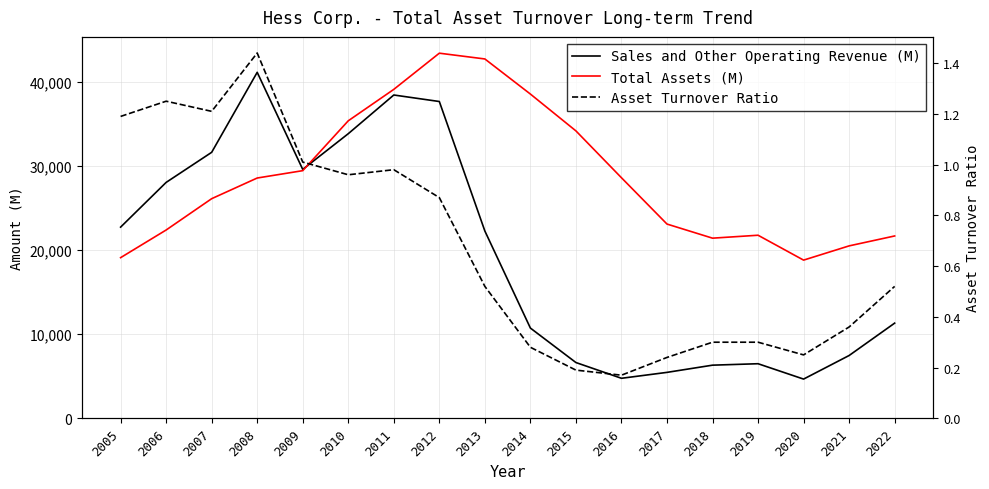

Reading right to left, extract all data points from this chart.

Sales and Other Operating Revenue (M): 2022=11324.0	2021=7473.0	2020=4667.0	2019=6495.0	2018=6323.0	2017=5466.0	2016=4762.0	2015=6636.0	2014=10737.0	2013=22284.0	2012=37691.0	2011=38466.0	2010=33862.0	2009=29614.0	2008=41165.0	2007=31647.0	2006=28067.0	2005=22747.0
Total Assets (M): 2022=21695.0	2021=20515.0	2020=18821.0	2019=21782.0	2018=21433.0	2017=23112.0	2016=28621.0	2015=34195.0	2014=38578.0	2013=42754.0	2012=43441.0	2011=39136.0	2010=35396.0	2009=29465.0	2008=28589.0	2007=26131.0	2006=22404.0	2005=19115.0
Asset Turnover Ratio: 2022=0.5	2021=0.4	2020=0.2	2019=0.3	2018=0.3	2017=0.2	2016=0.2	2015=0.2	2014=0.3	2013=0.5	2012=0.9	2011=1.0	2010=1.0	2009=1.0	2008=1.4	2007=1.2	2006=1.2	2005=1.2